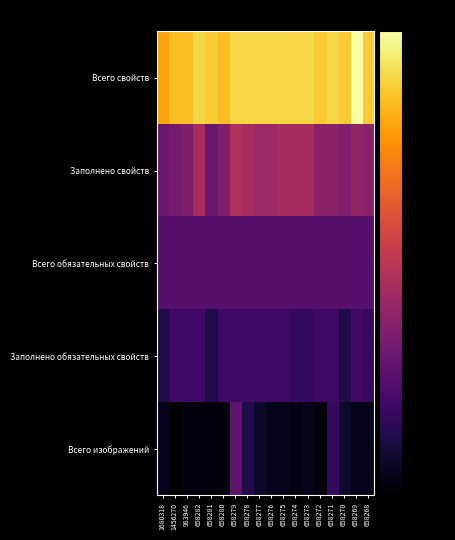

At which category is the sum across all series the highest?

658279